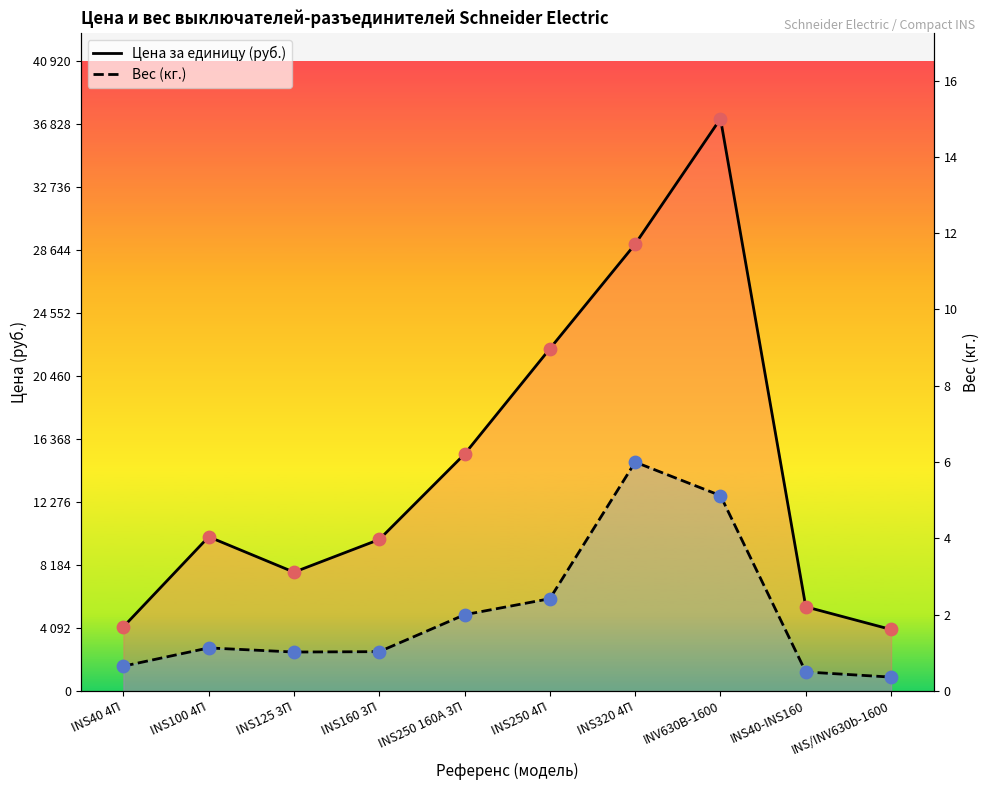

Which series reaches the maximum Y coordinate?

Цена за единицу (руб.)